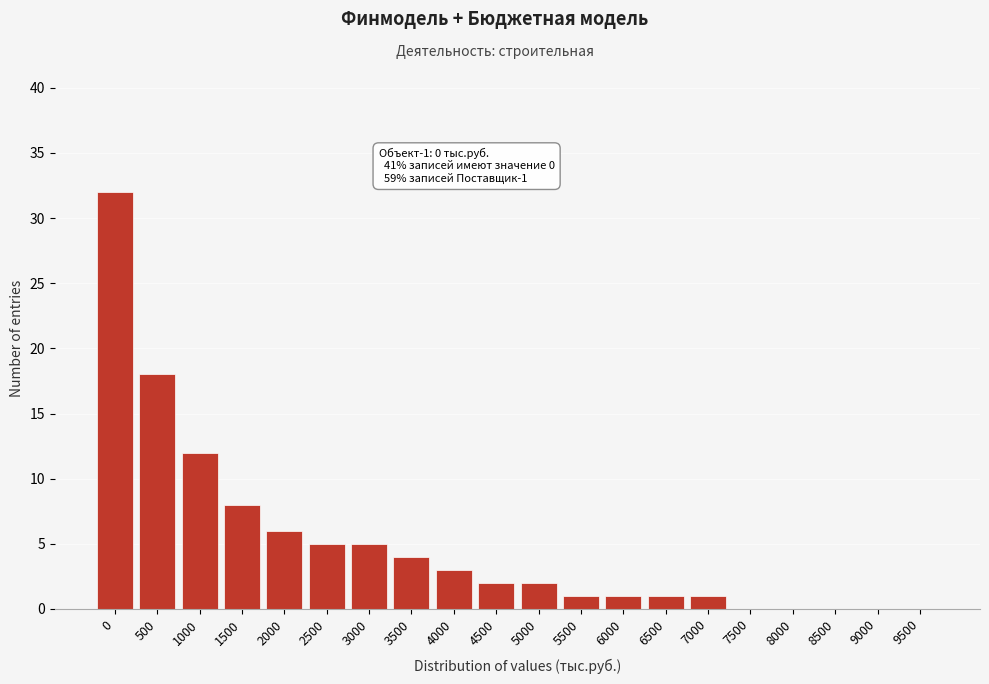

Reading left to right, extract all data points from this chart.

0=32	500=18	1000=12	1500=8	2000=6	2500=5	3000=5	3500=4	4000=3	4500=2	5000=2	5500=1	6000=1	6500=1	7000=1	7500=0	8000=0	8500=0	9000=0	9500=0